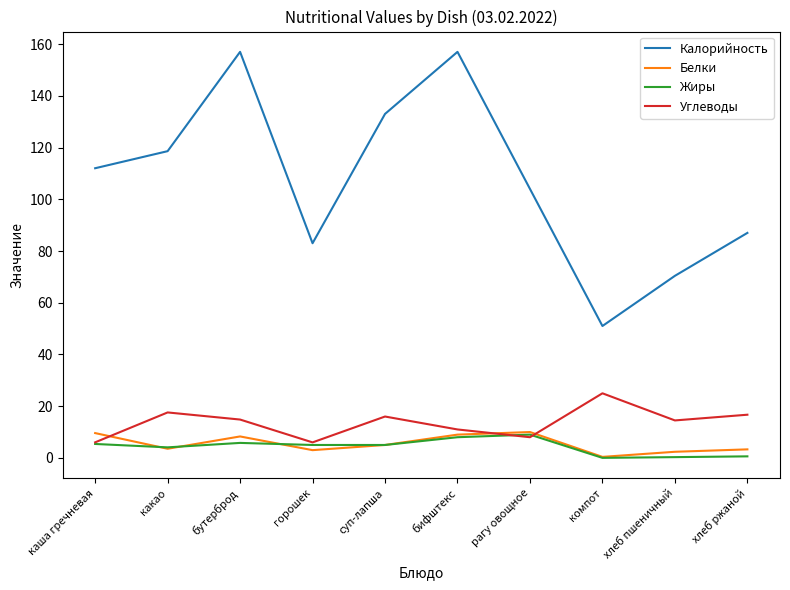

What is the approximate value of Белки at суп-лапша?

5.0